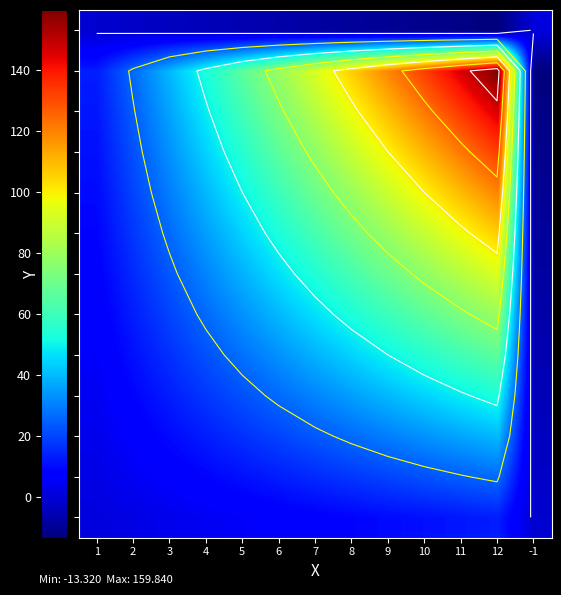

The value of FGH at 12 is 137.9. True or false?

False